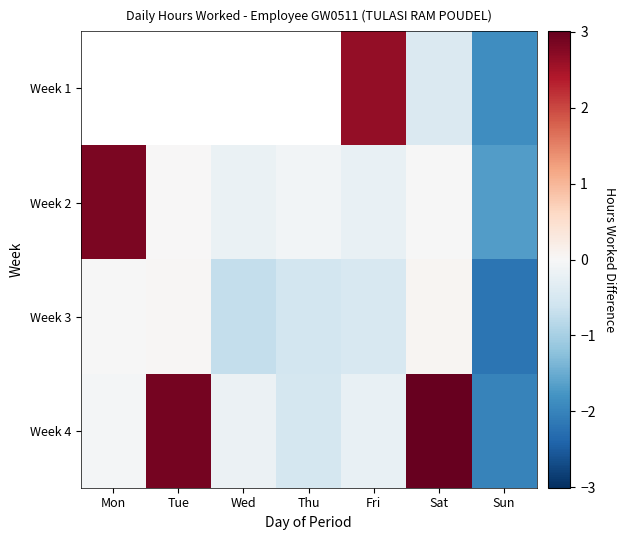

List the series in order of their overall mean, lowest first.

Week 3, Week 1, Week 2, Week 4